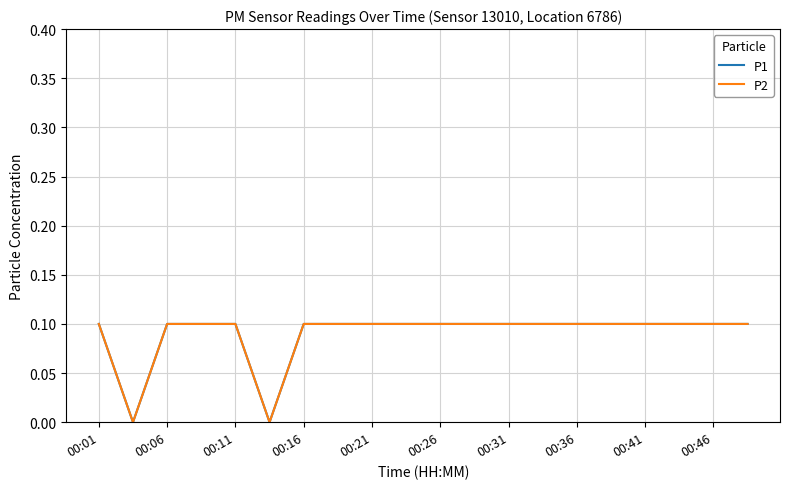

What is the label of the 19th point from the right?

00:06